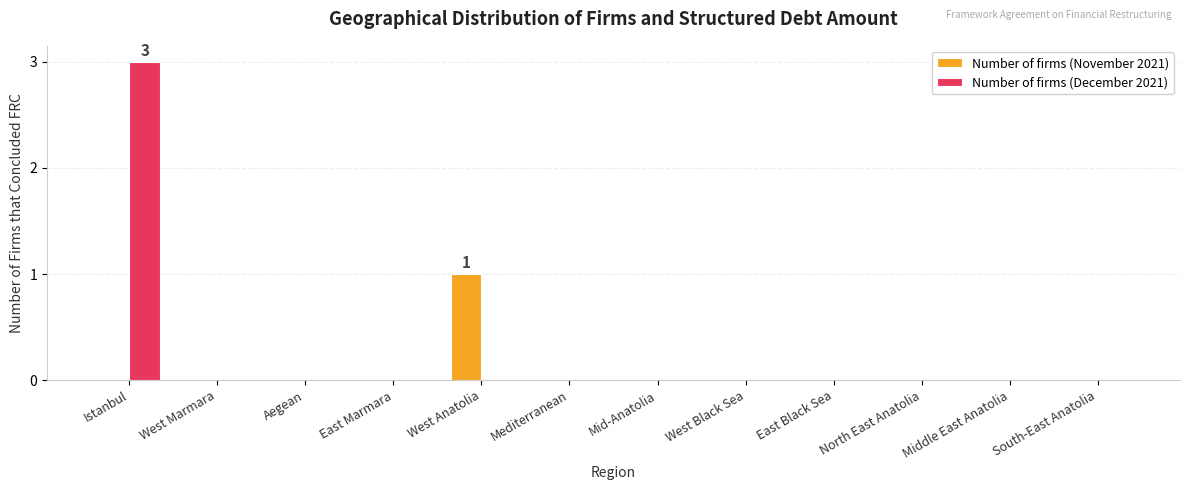

How many groups of bars are there?

12